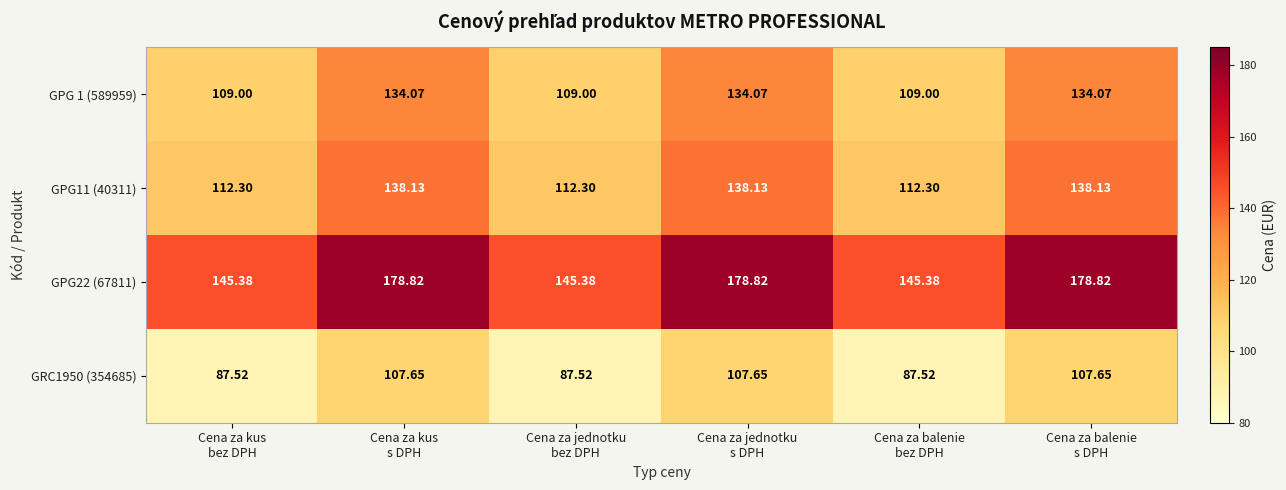

What is the greatest value displayed?

178.8